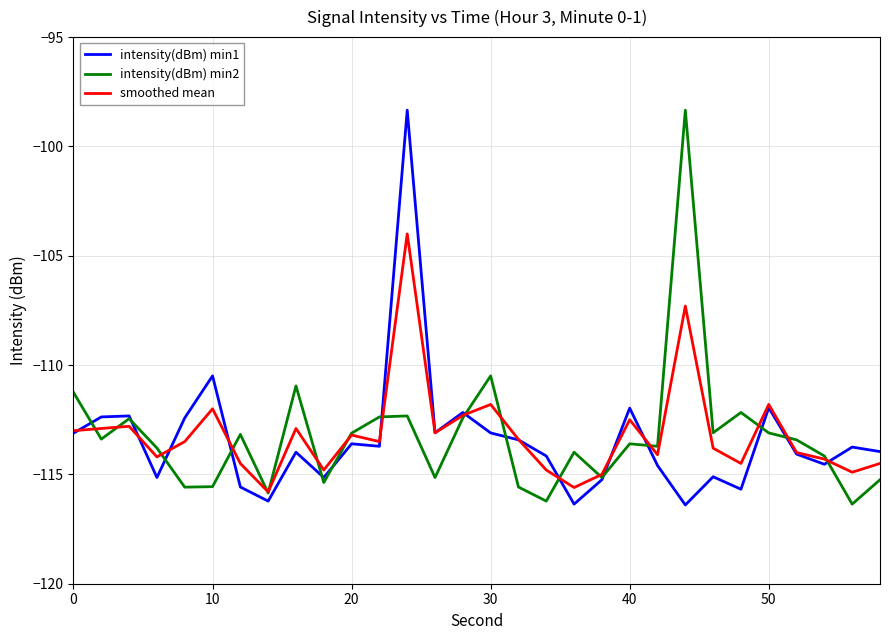

What is the maximum value for intensity(dBm) min2?

-98.3